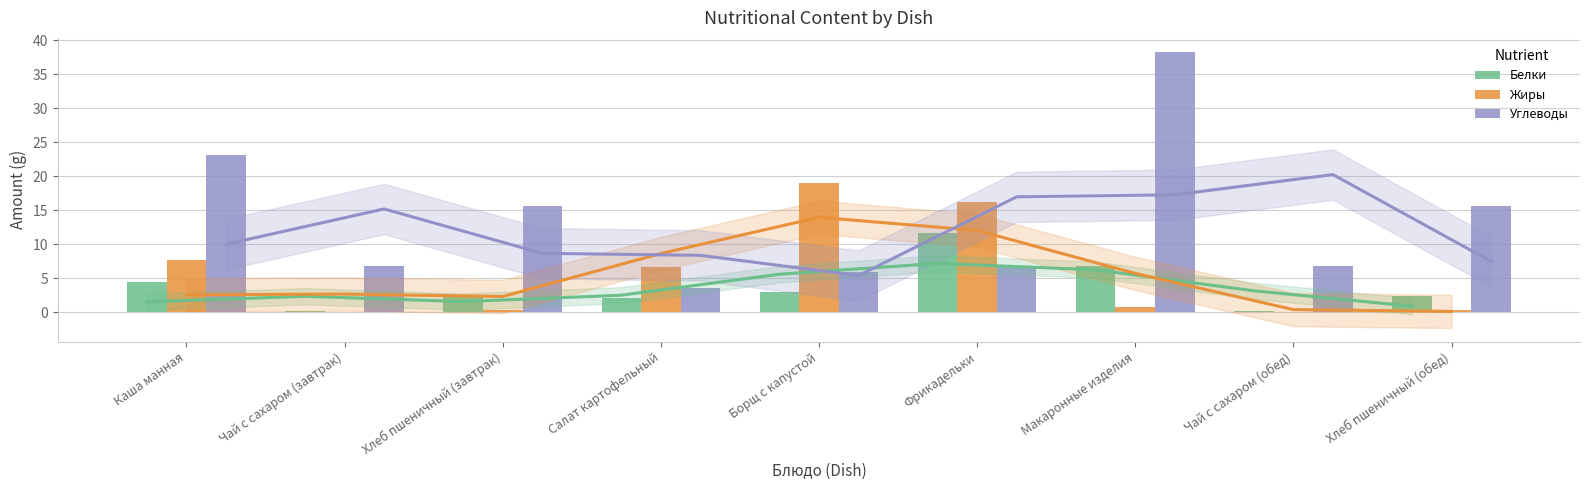

Rank the series at Чай с сахаром (завтрак) from highest to lowest value.

Углеводы, Белки, Жиры